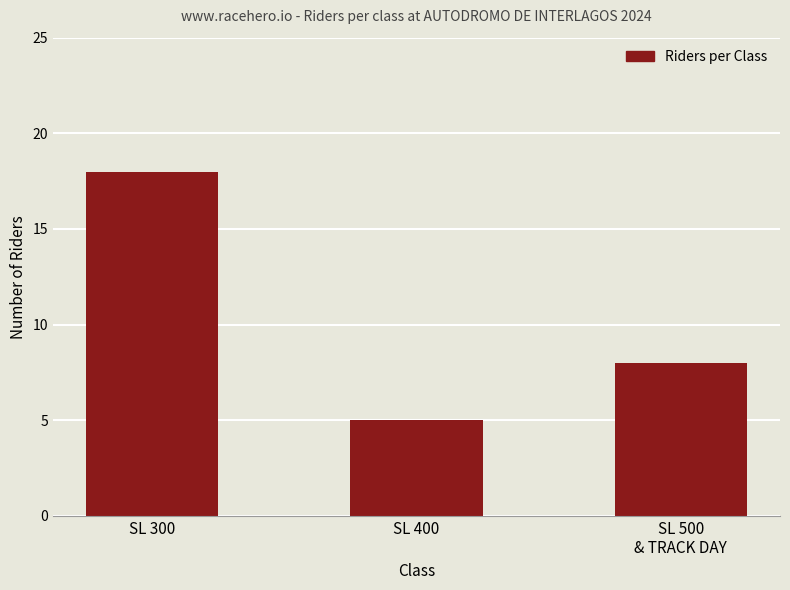

Count the number of categories in the chart.

3